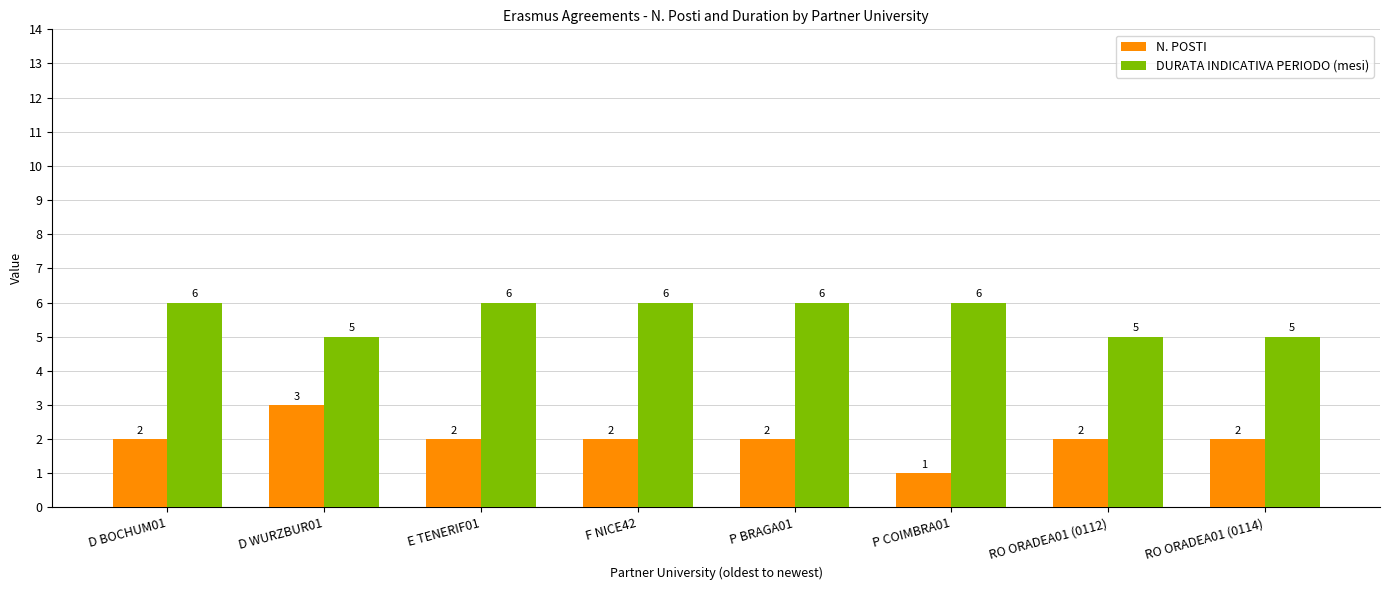

The N. POSTI series shows 0 at E TENERIF01. True or false?

False